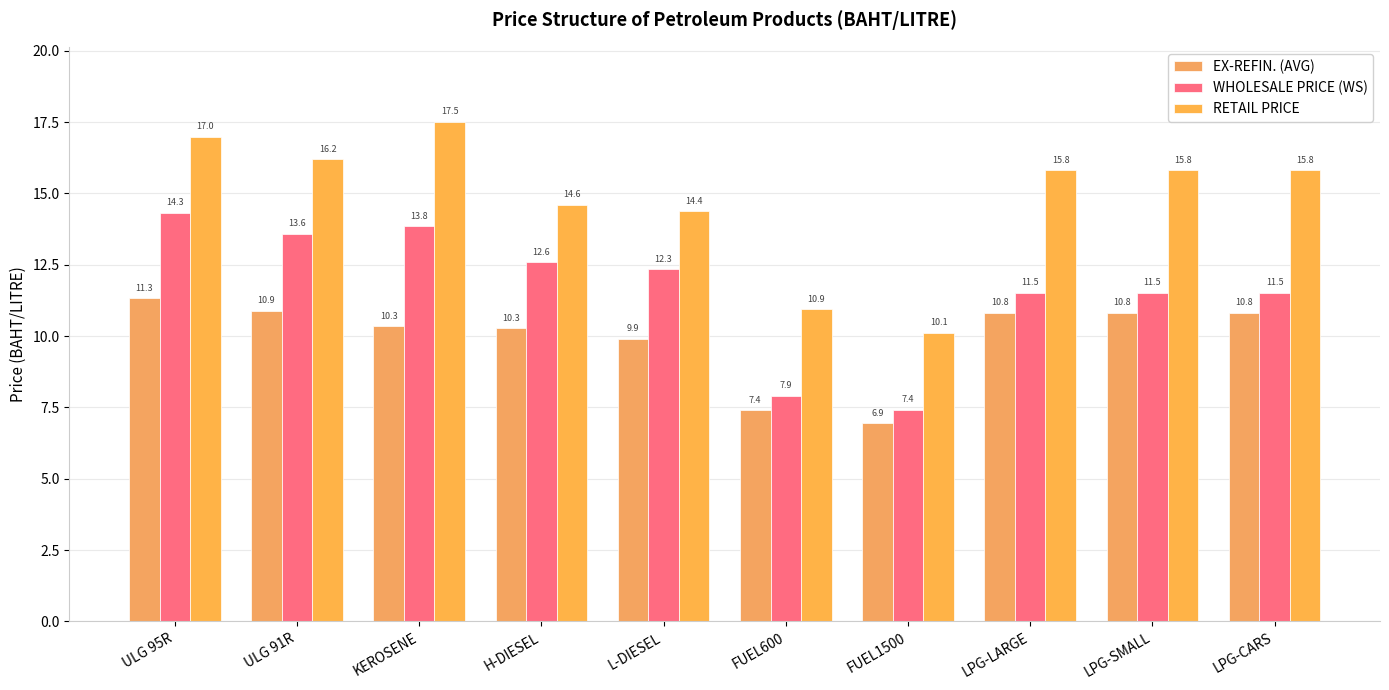

What value does the WHOLESALE PRICE (WS) series have at LPG-CARS?

11.5